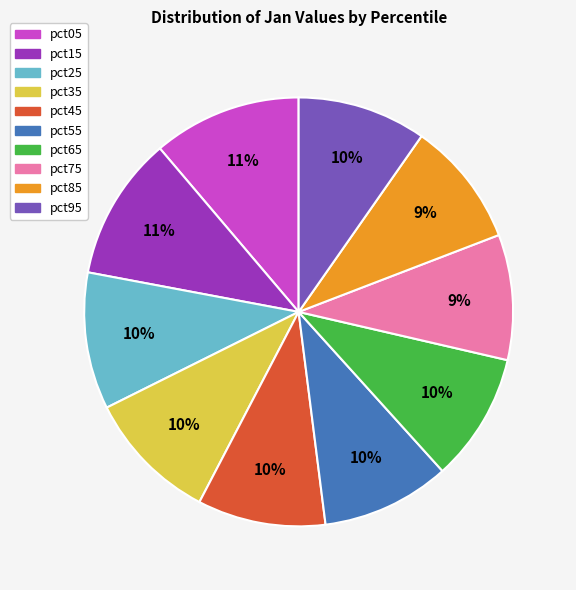

Is it true that pct25 is 1% of the pie?

False